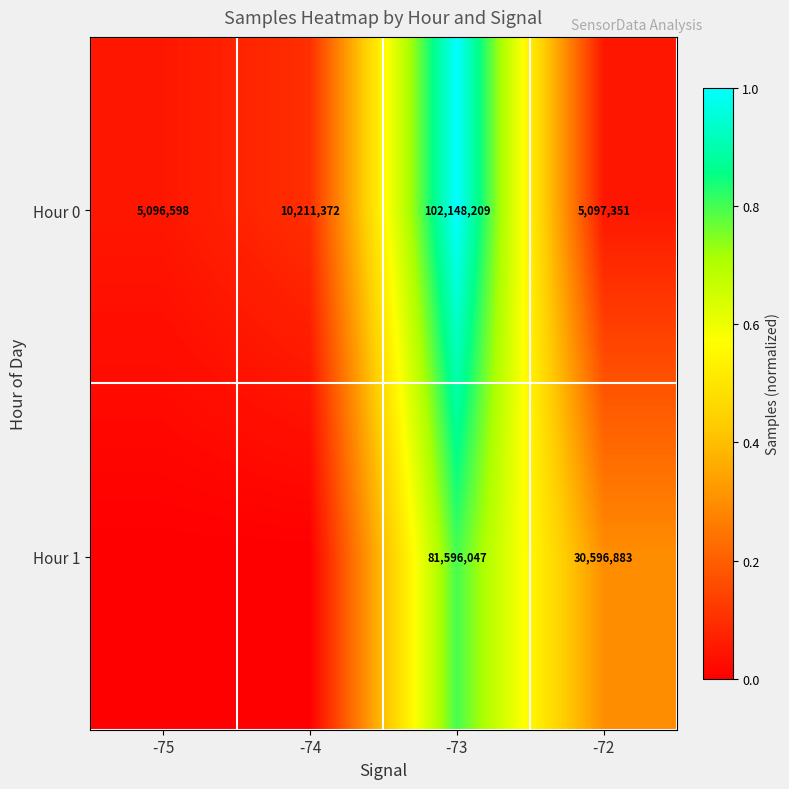

Is the value of Hour 0 at -74 greater than the value of Hour 1 at -73?

No